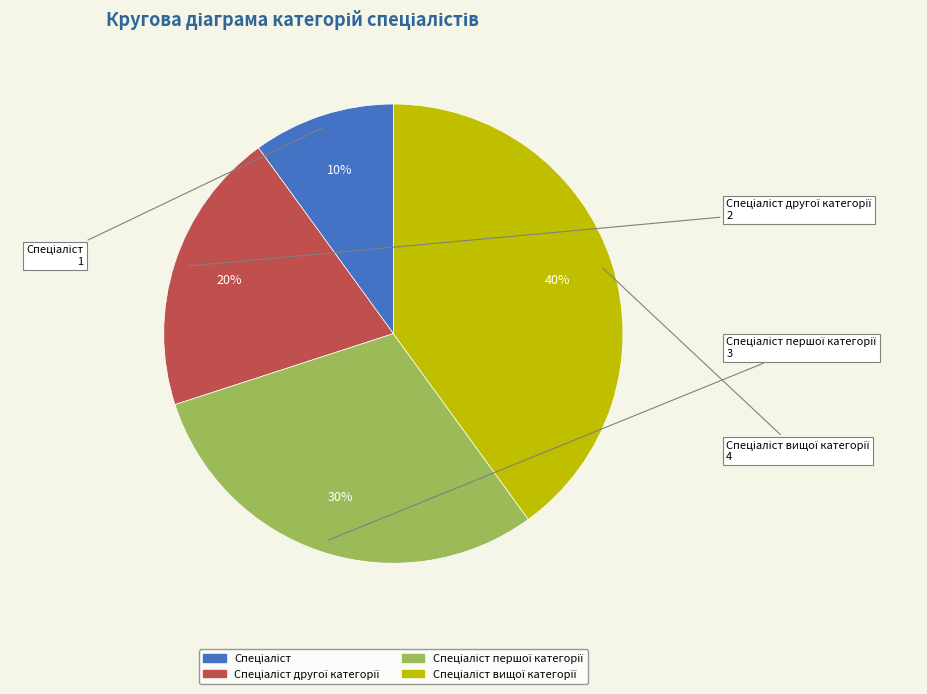

Is there any slice that represents more than half of the pie?

No